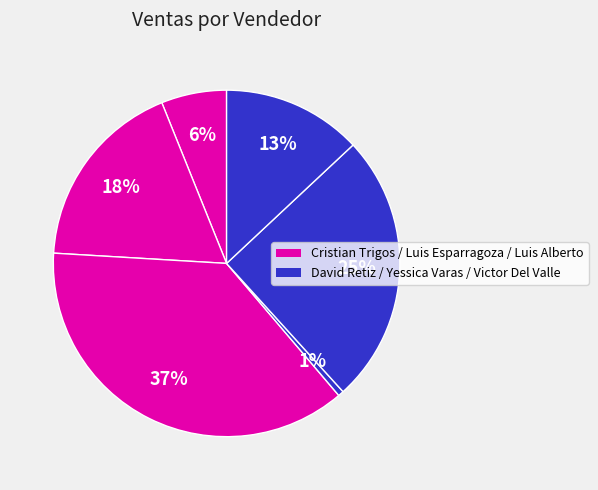

How many slices are in this pie chart?

6